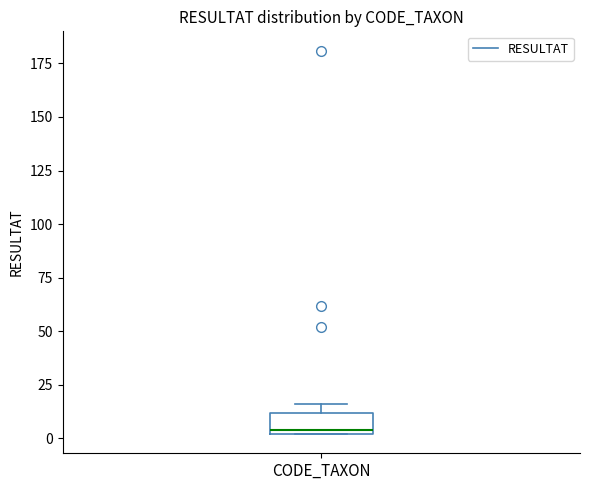

Transcribe this box plot: give where the median line is, the range the box spans, and where the two whiskers end, as read against the y-axis. The values are not printed on the chart, so give them approximately, as read against the axis.

median 5, box 0 to 10, whiskers 0 to 15